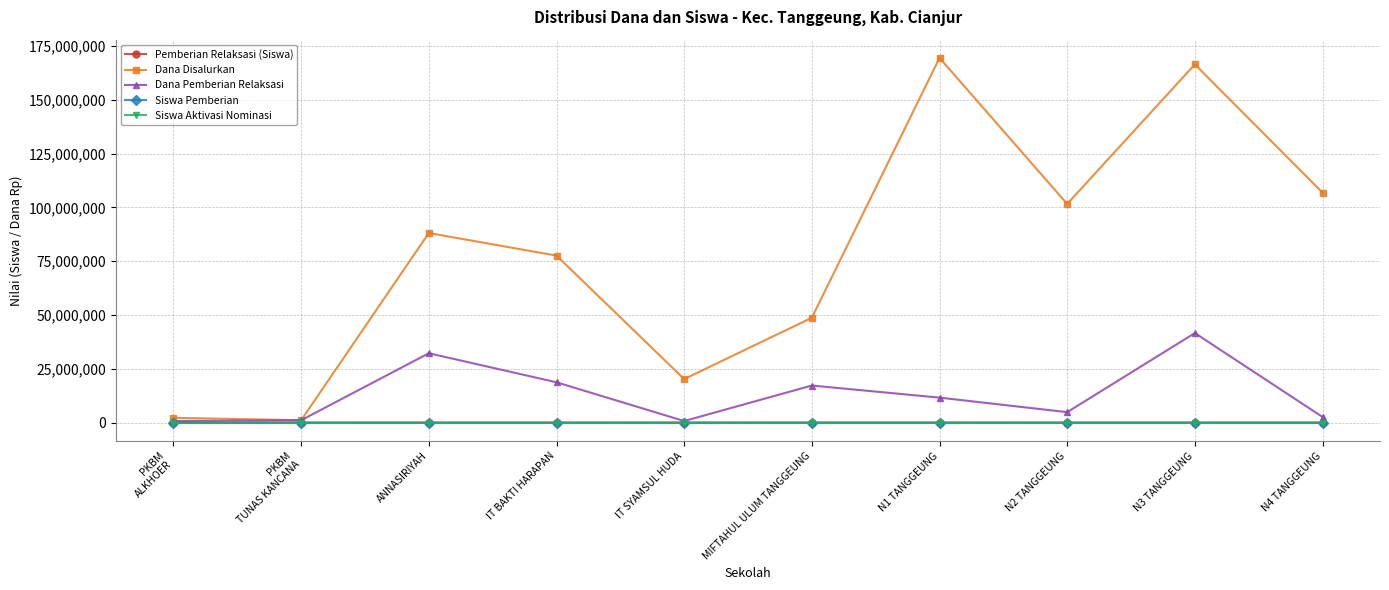

True or false: Dana Disalurkan has a value of 106875000 at N4 TANGGEUNG.

True